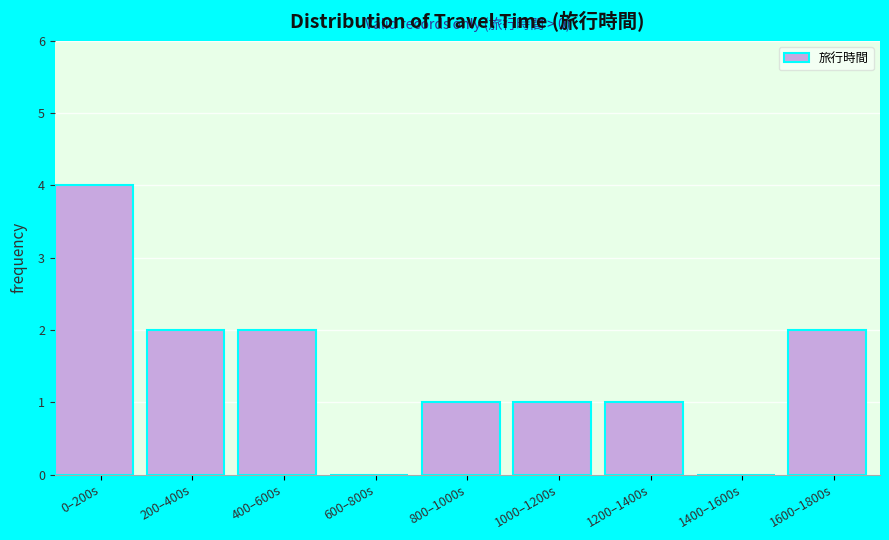

Reading left to right, transcribe all the data shown in this chart.

0–200s=4	200–400s=2	400–600s=2	600–800s=0	800–1000s=1	1000–1200s=1	1200–1400s=1	1400–1600s=0	1600–1800s=2